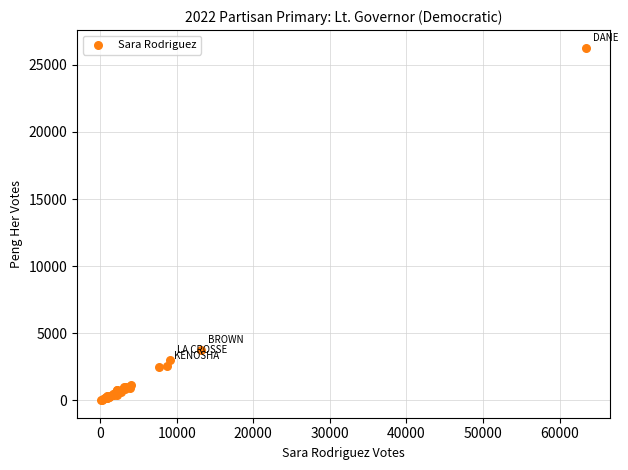

What Y value in the scatter plot is closest to 13149?

3785